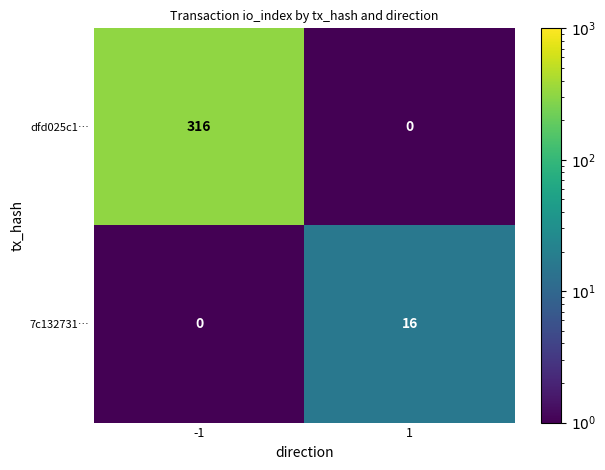

What is the maximum value for dfd025c1…?

316